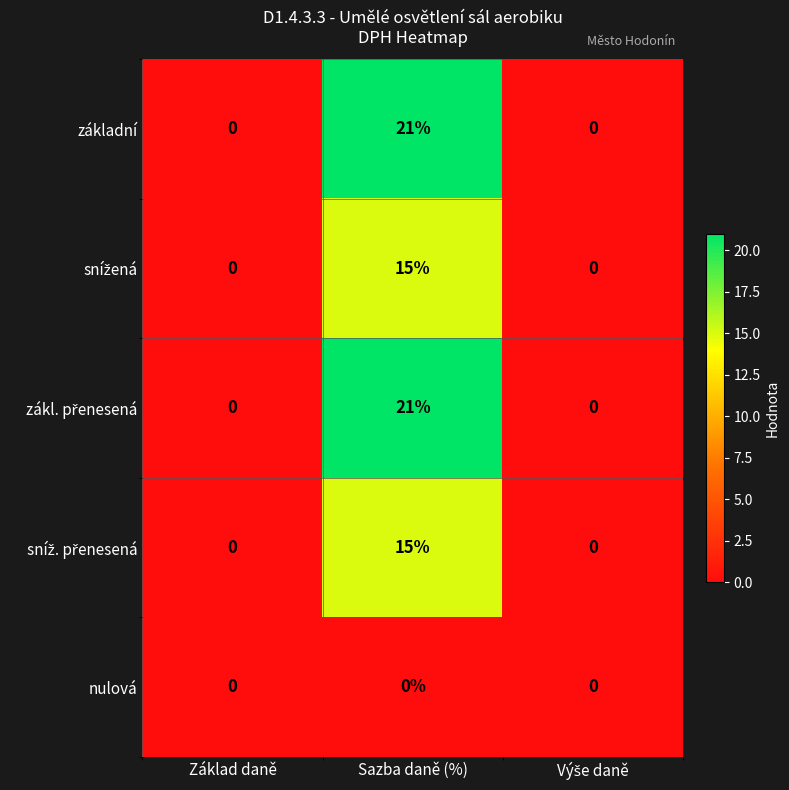

At which category is the sum across all series the highest?

Sazba daně (%)